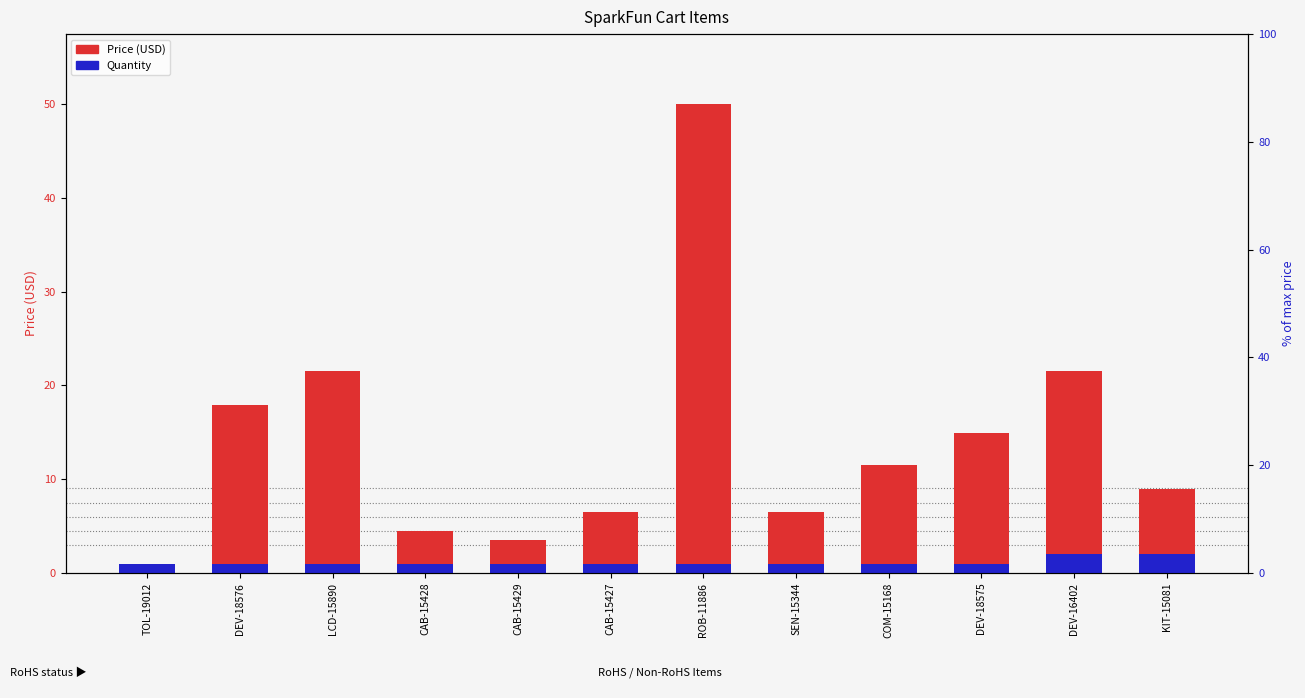

What is the average value of the Quantity series?

1.2